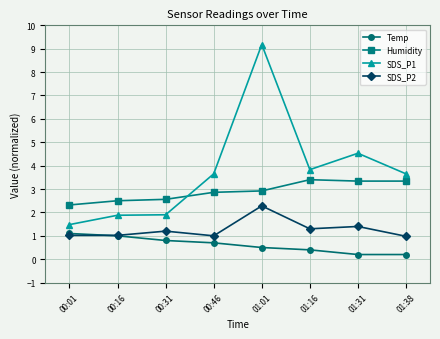

How many lines are shown in the chart?

4